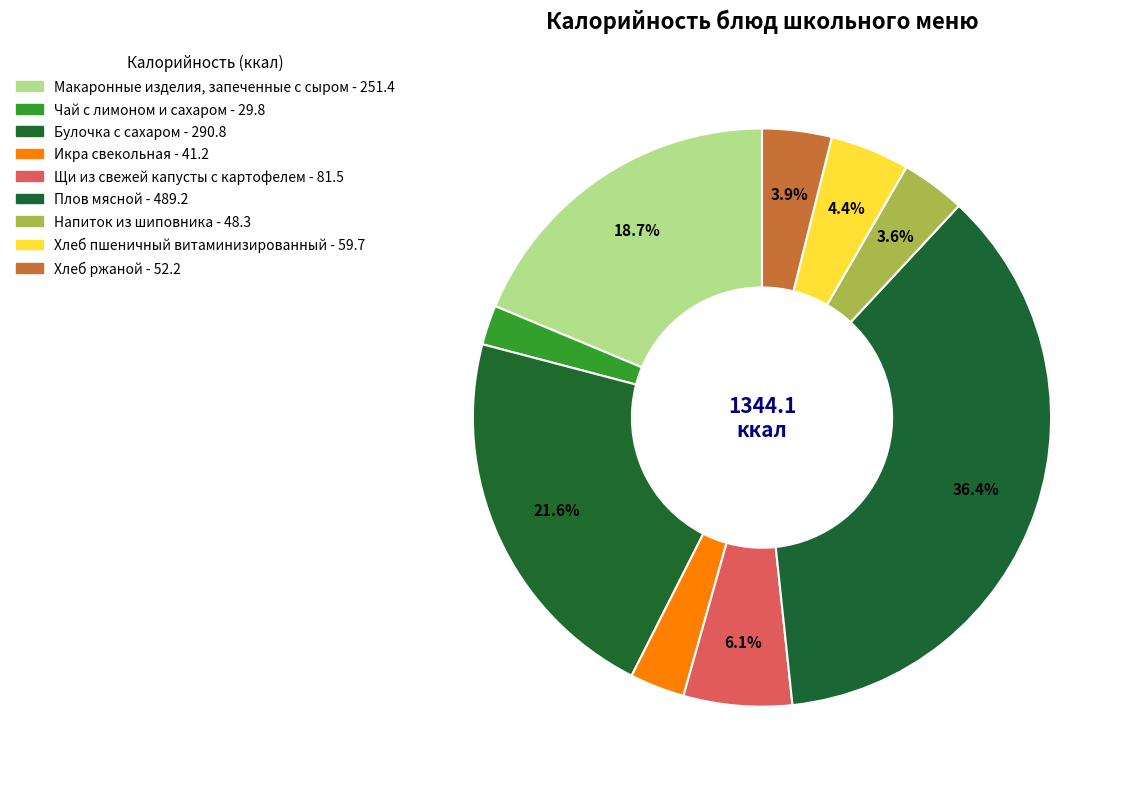

Which category has the biggest portion of the pie?

Плов мясной